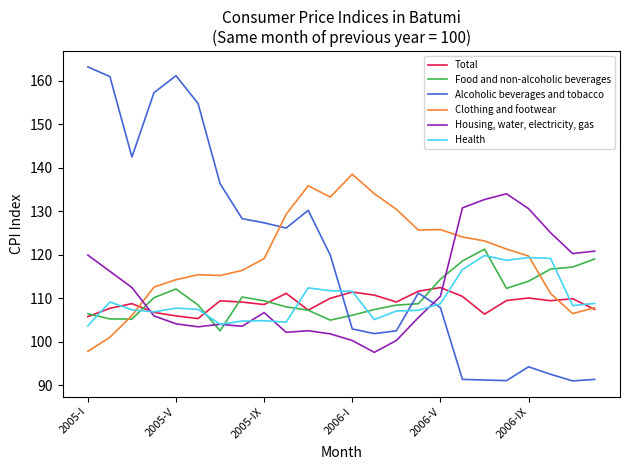

True or false: Alcoholic beverages and tobacco and Health cross at least once.

True